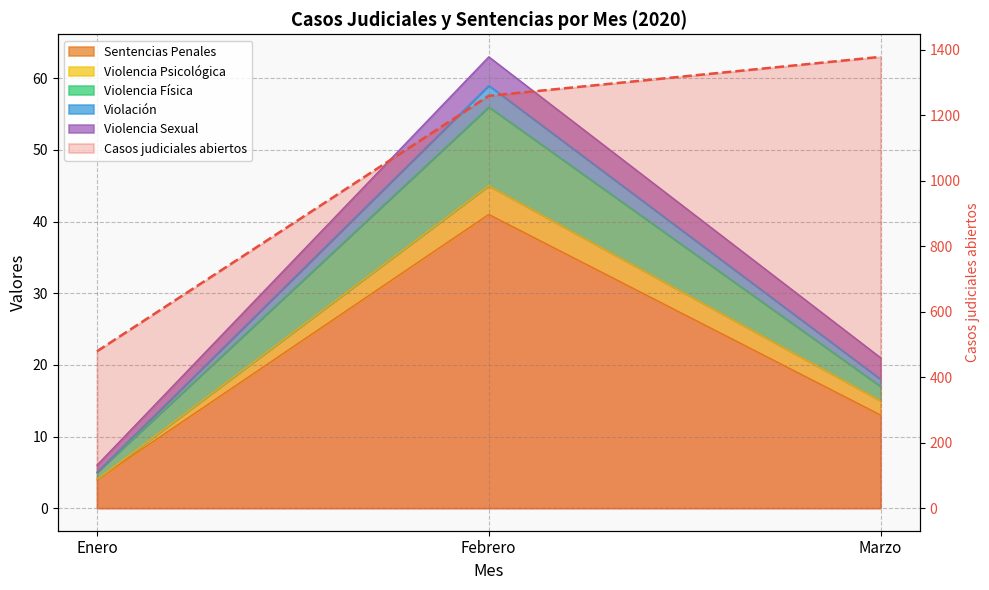

Count the Violación values in the range 4 to 45.

3